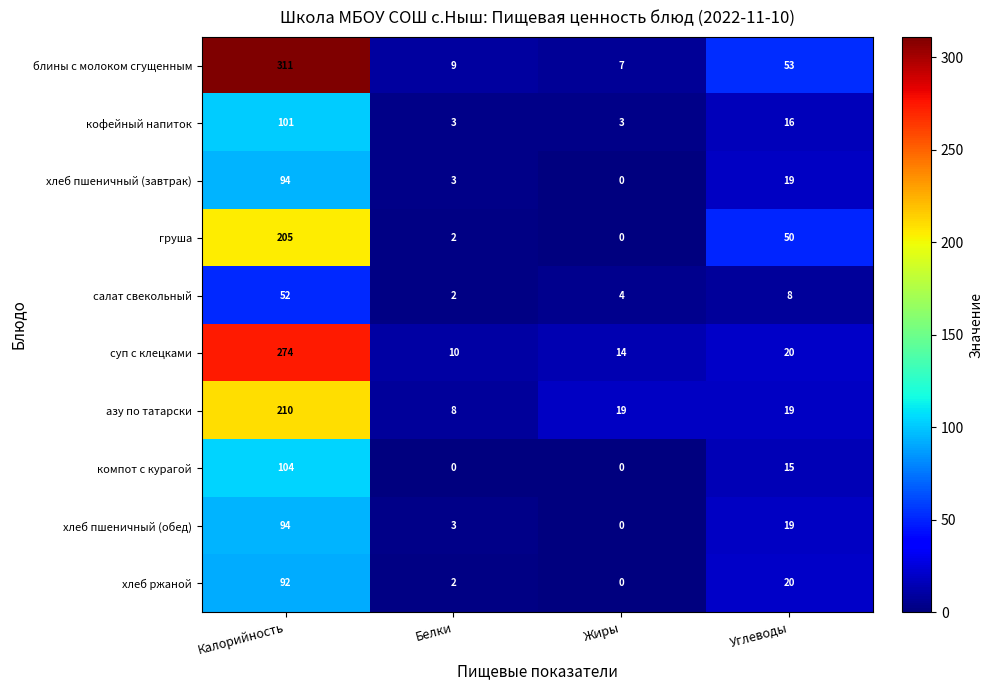

What is the difference between the second highest and second lowest values in the кофейный напиток series?

13